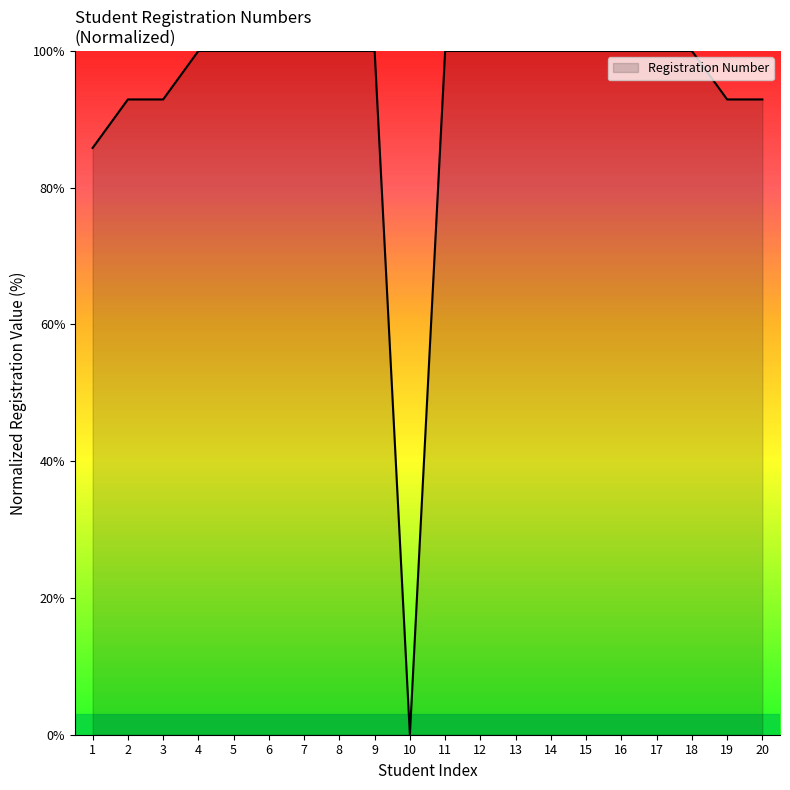

What is the ratio of the value at 5 to the value at 13?

1.0